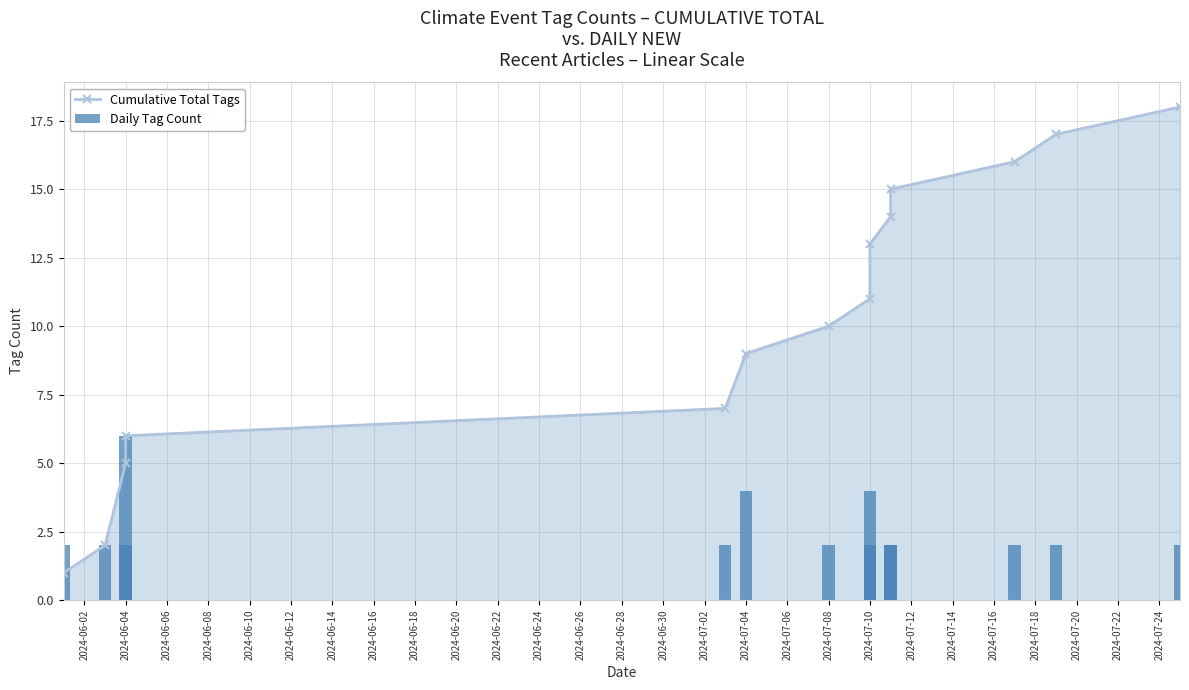

Is it true that Cumulative Total Tags equals 3 at 2024-07-04?

False